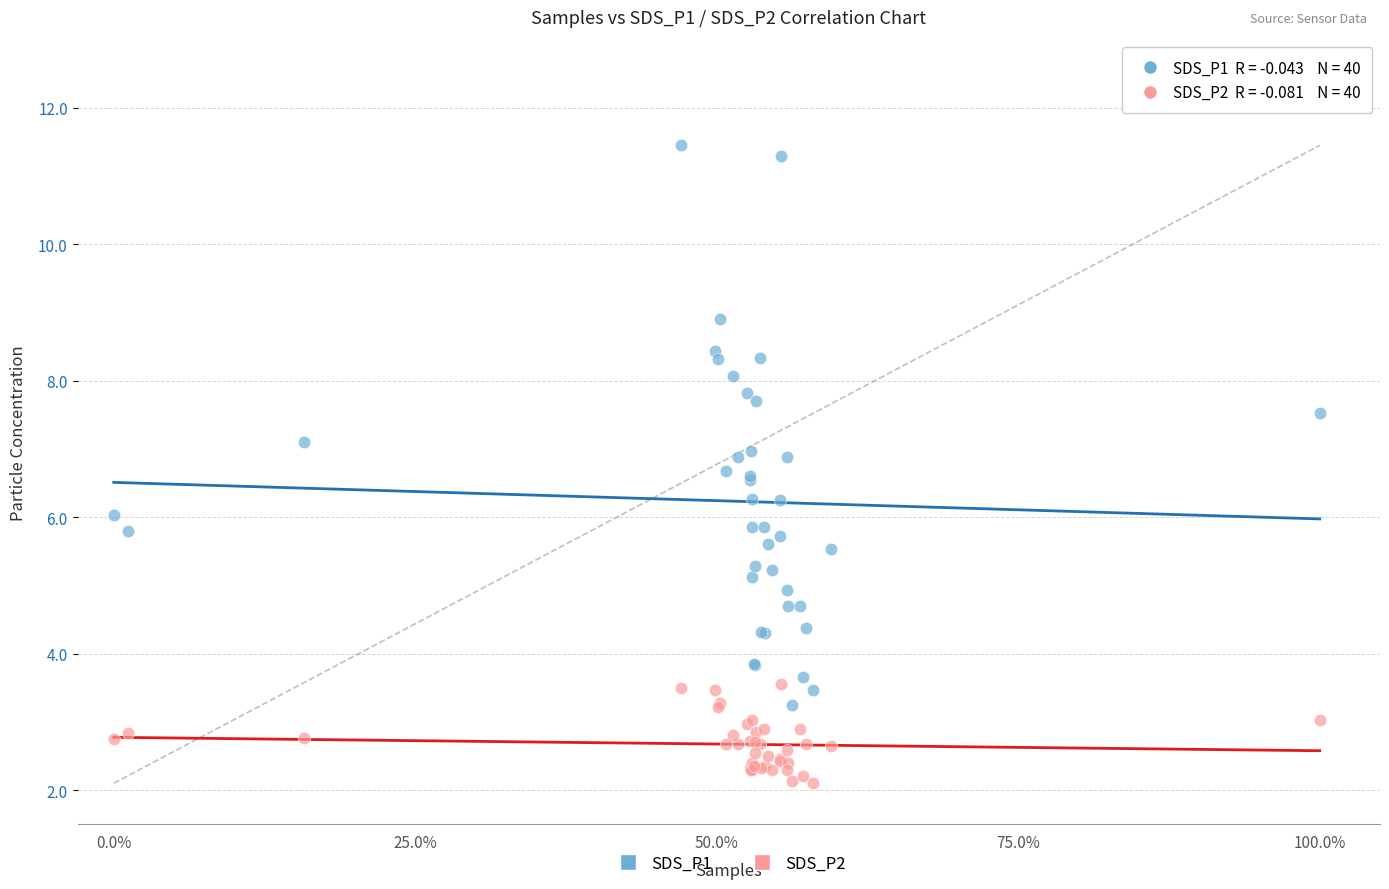

Which series reaches the minimum Y coordinate?

SDS_P2